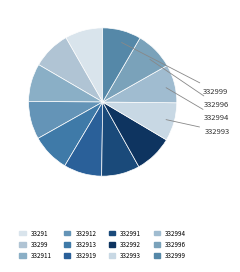

Is there any slice that represents more than half of the pie?

No